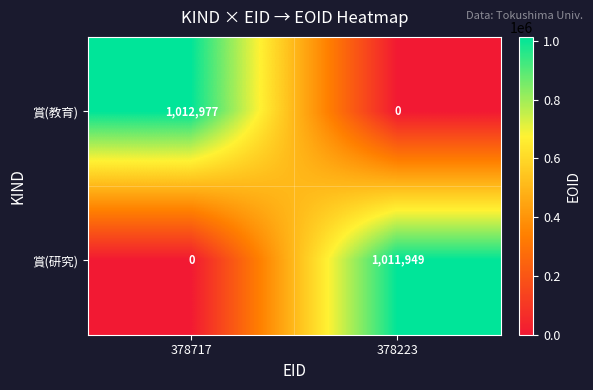

What is the maximum value for 賞(教育)?

1012977